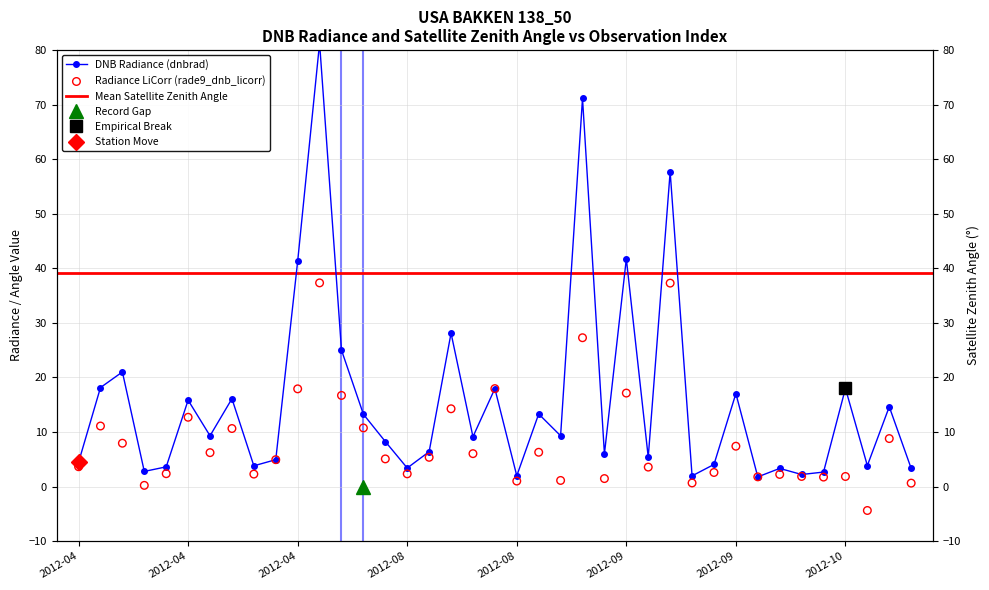

Which series has the largest total across all categories?

dnbrad